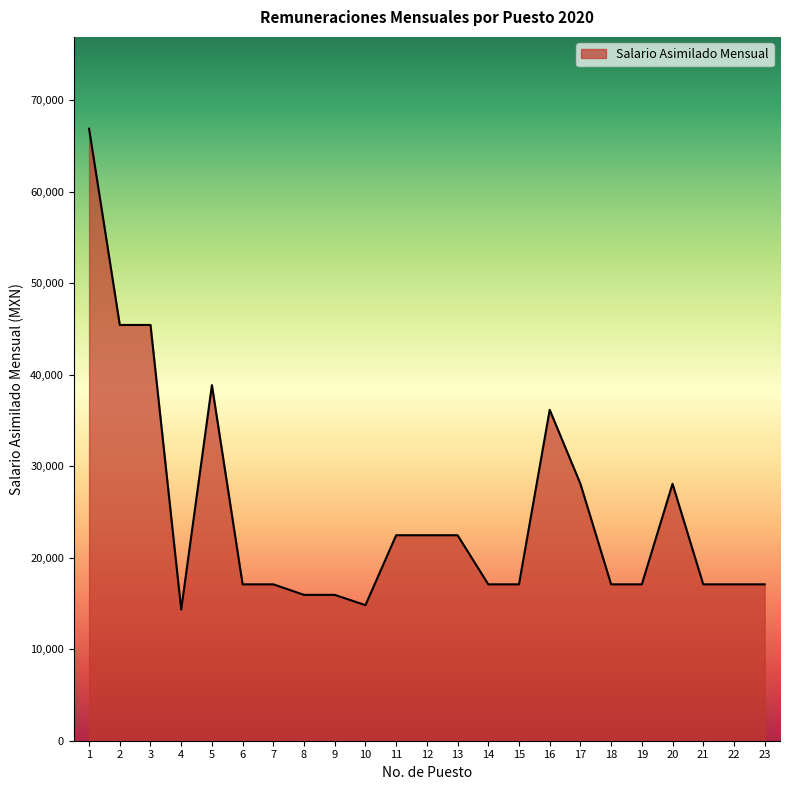

Does the chart have visible grid lines?

No